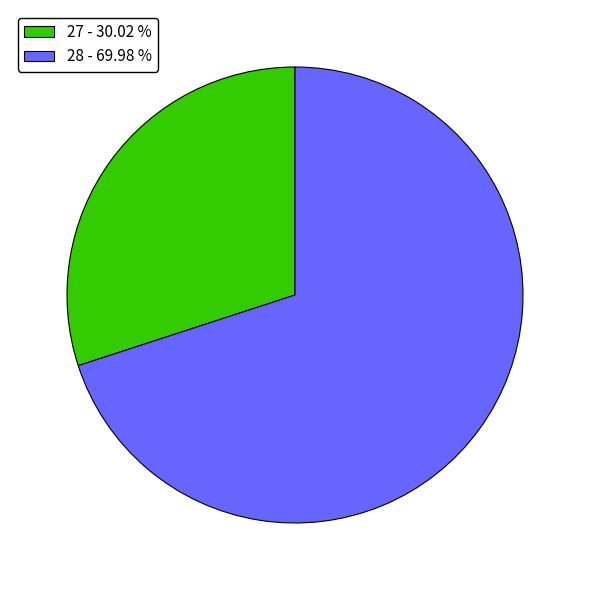

Between 27 - 30.02 % and 28 - 69.98 %, which is larger?

28 - 69.98 %